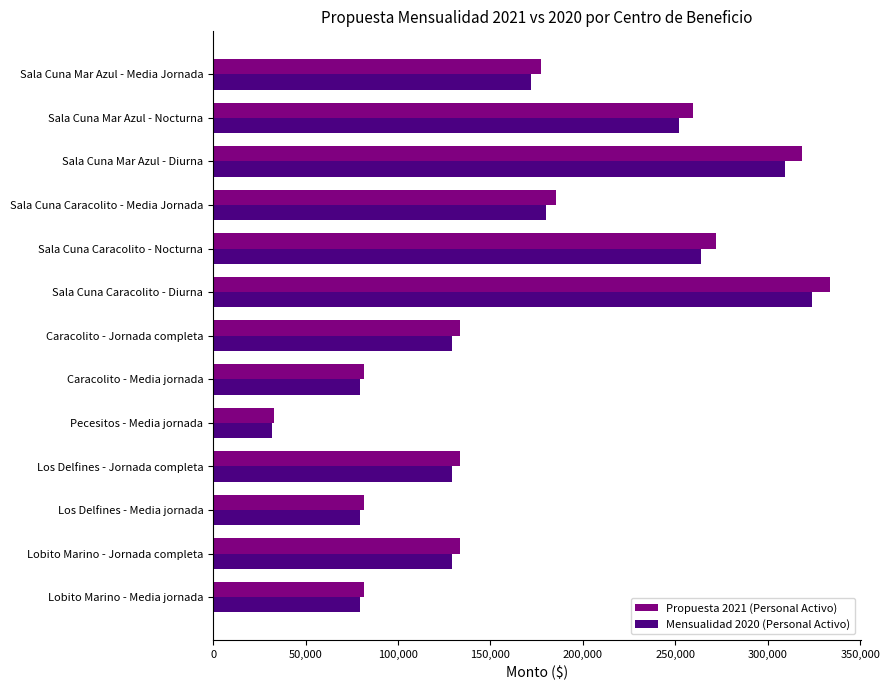

At which category is the sum across all series the highest?

Sala Cuna Caracolito - Diurna